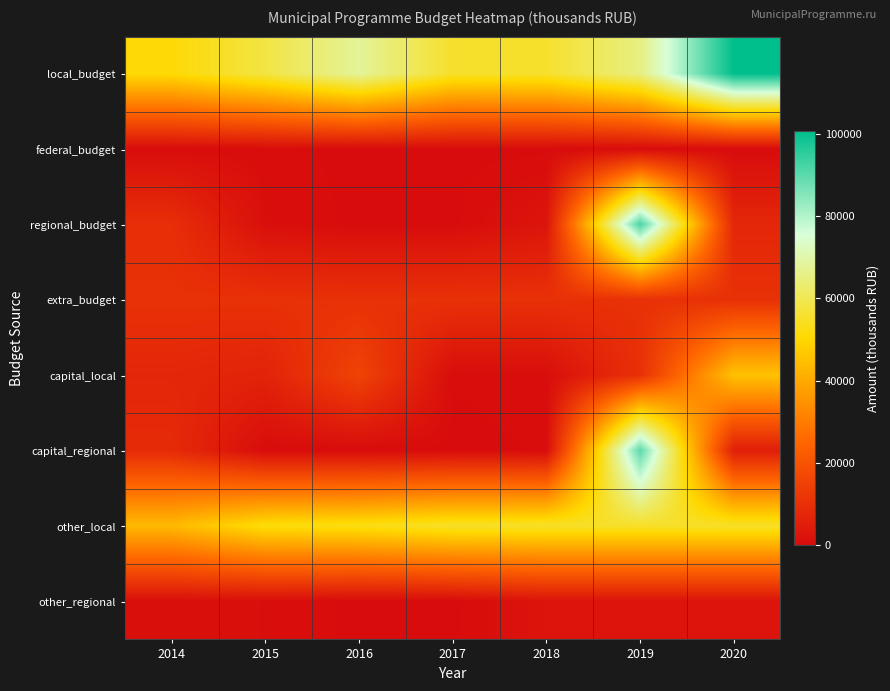

Rank the series by their maximum value, from highest to lowest.

local_budget, regional_budget, capital_regional, other_local, capital_local, extra_budget, other_regional, federal_budget